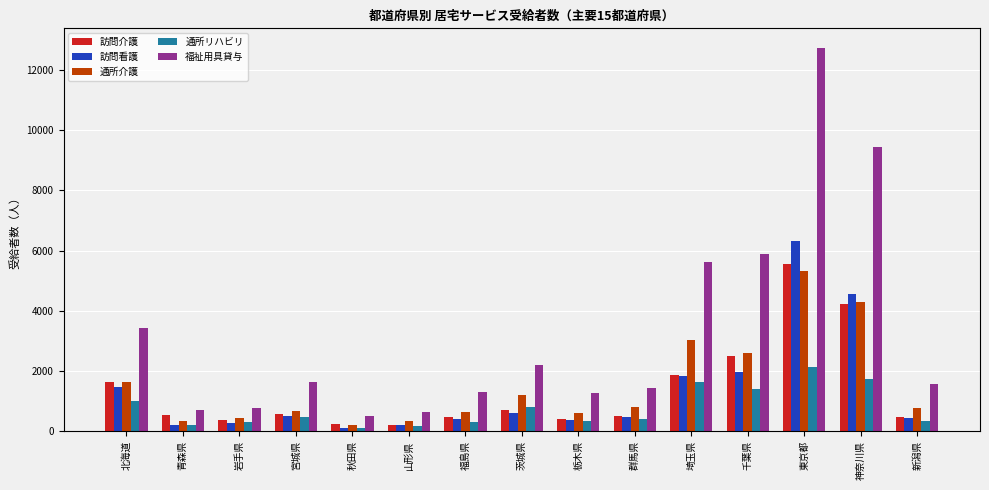

Is it true that 通所介護 equals 1653 at 北海道?

True